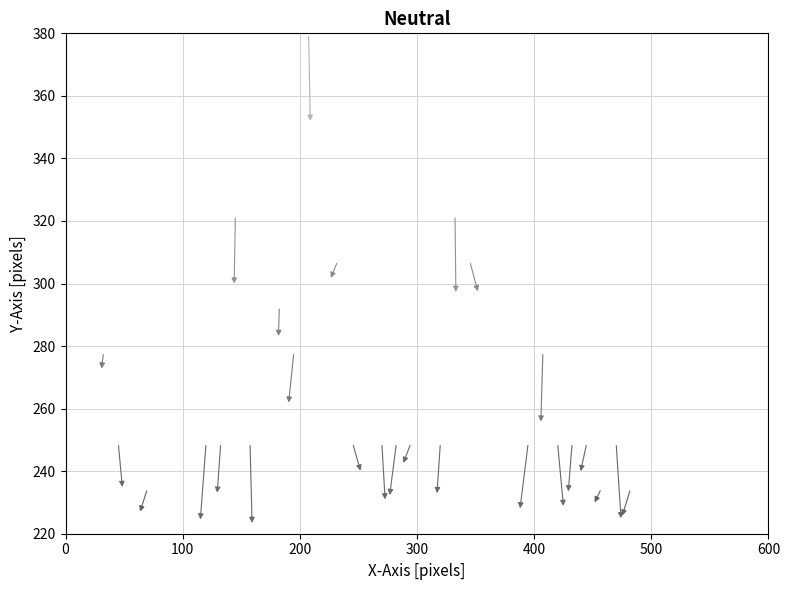

What is the range of X values (max minus min)?

487.5